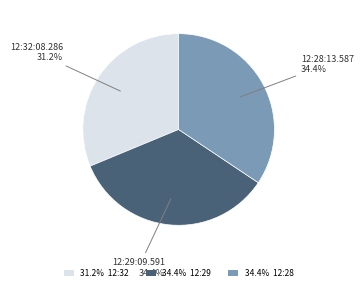

Between 12:28:13.587 and 12:32:08.286, which is larger?

12:28:13.587